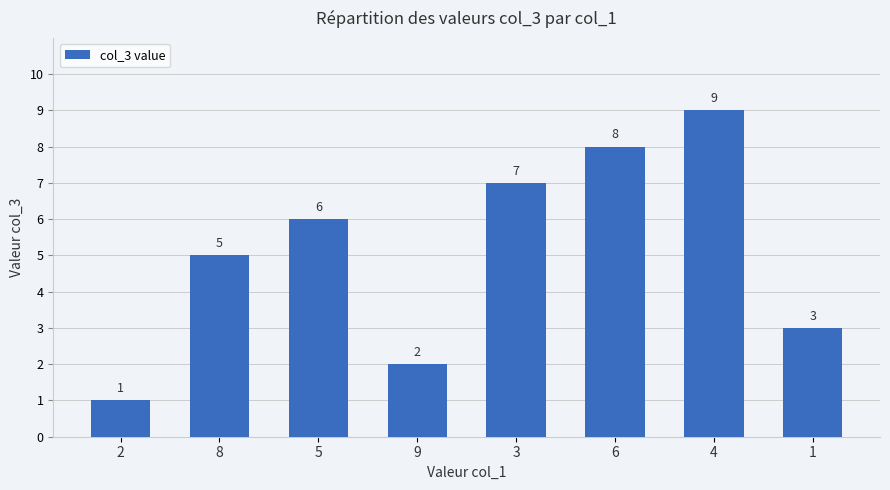

What position from the right is 4?

2